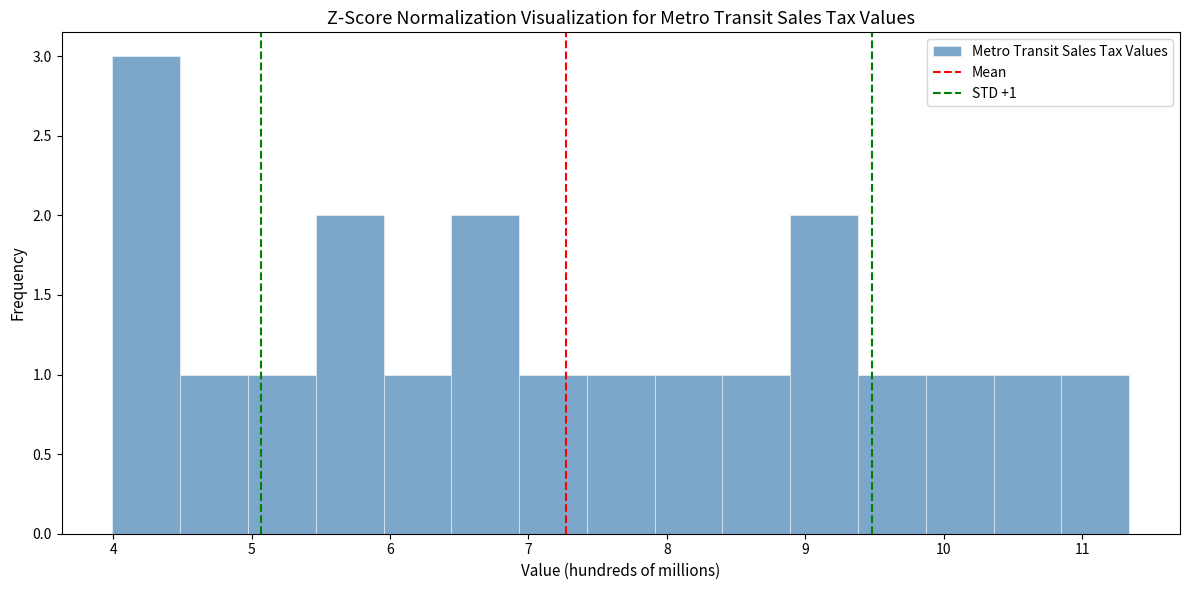

Over which range of the x-axis is the bar tallest?

4.0 to 4.5